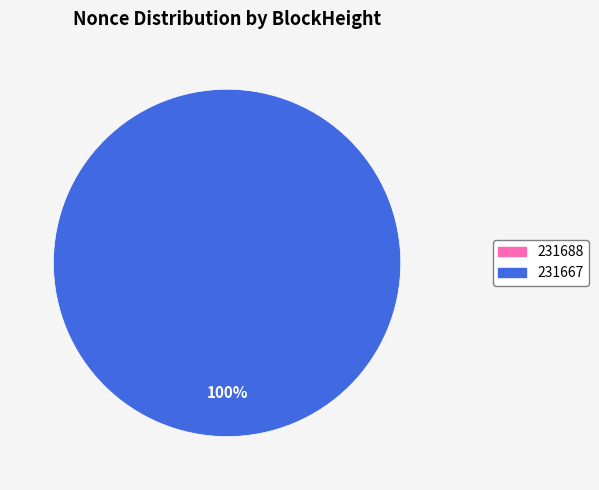

To the nearest percent, what is the average slice percentage?

50%